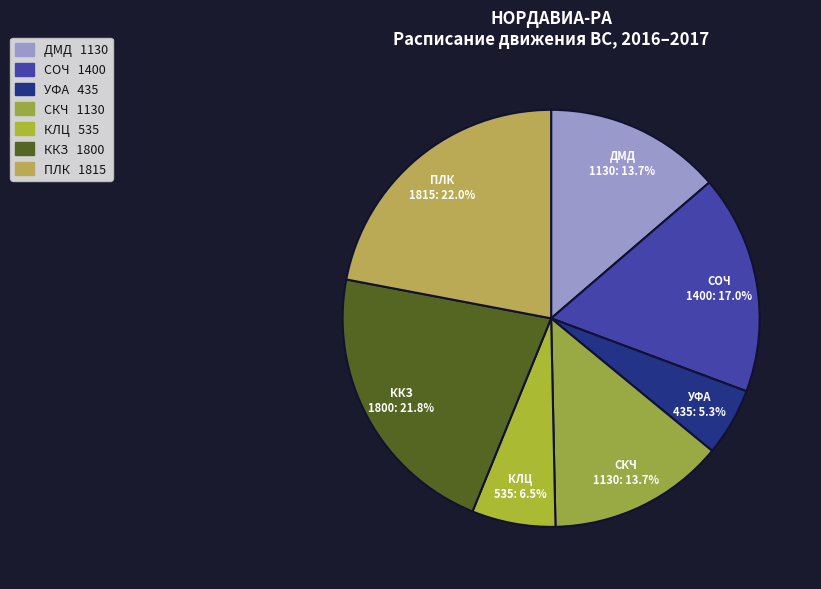

Combined, do ПЛК and УФА account for over 50%?

No